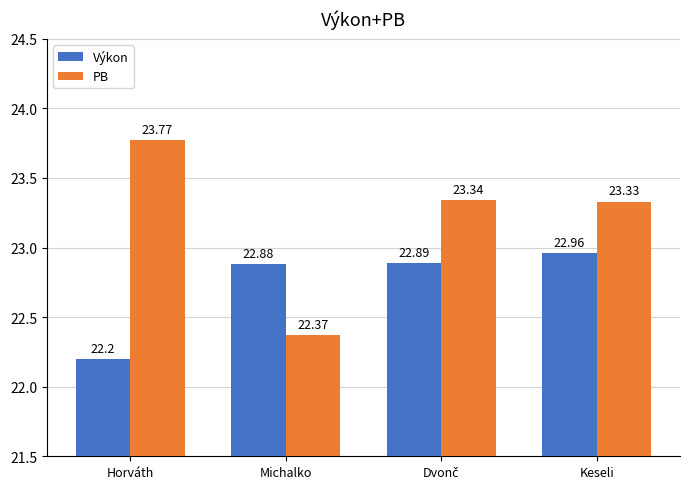

What is the difference between the second highest and minimum values in the Výkon series?

0.7